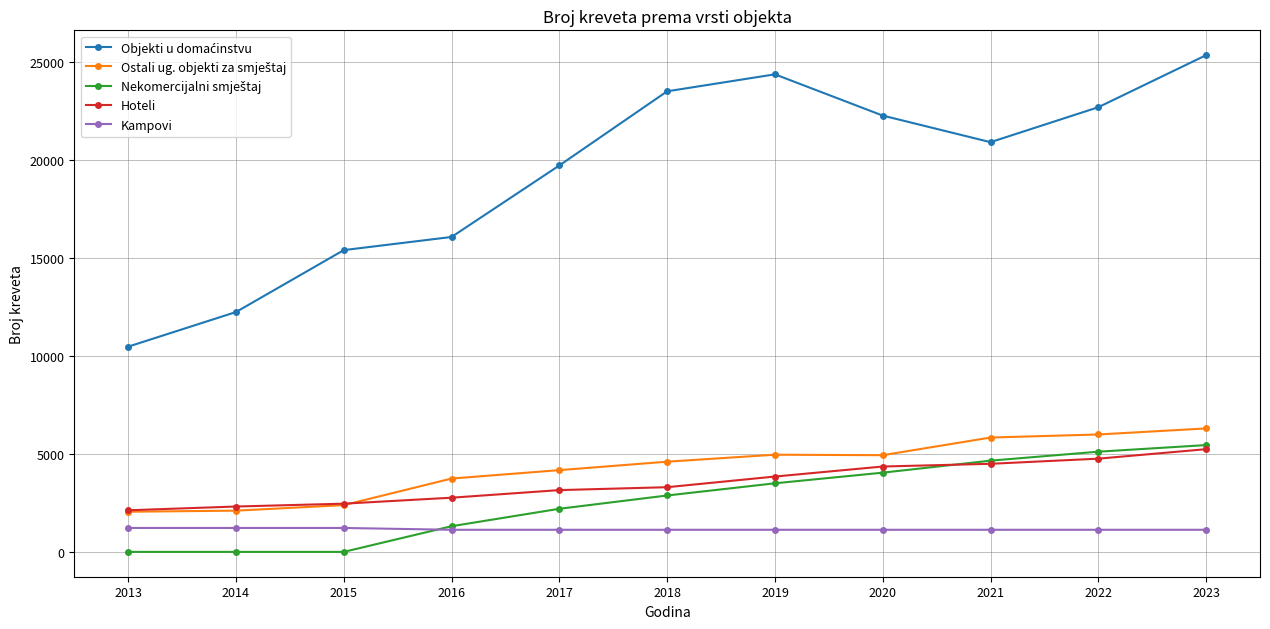

True or false: Hoteli has a value of 675 at 2016.

False